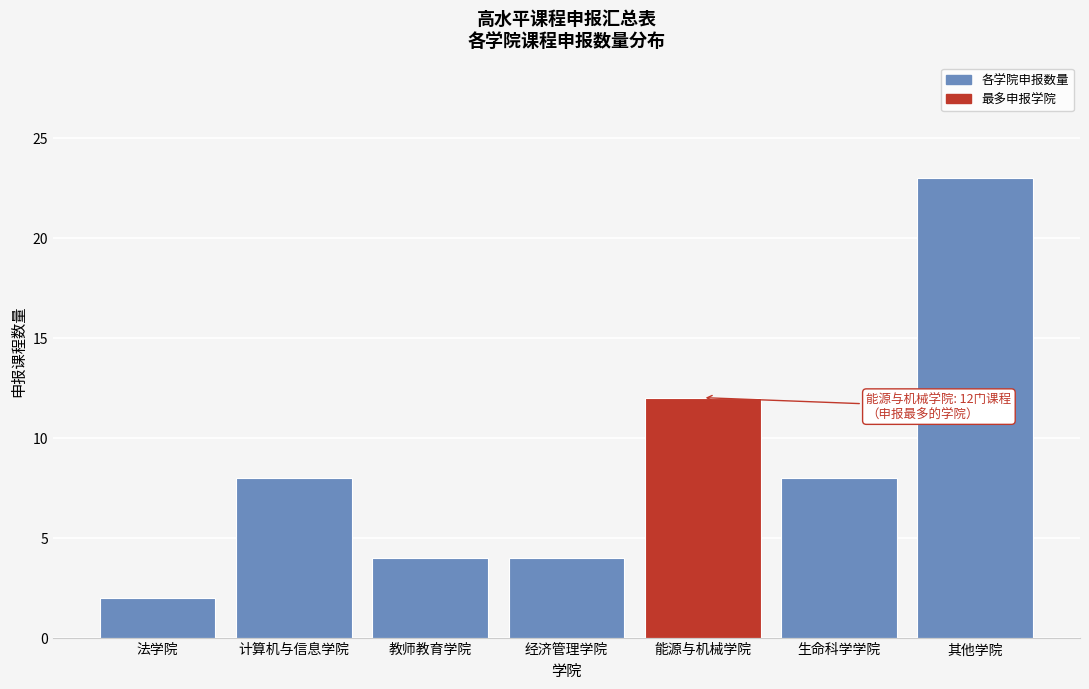

Reading right to left, transcribe all the data shown in this chart.

其他学院=23	生命科学学院=8	能源与机械学院=12	经济管理学院=4	教师教育学院=4	计算机与信息学院=8	法学院=2